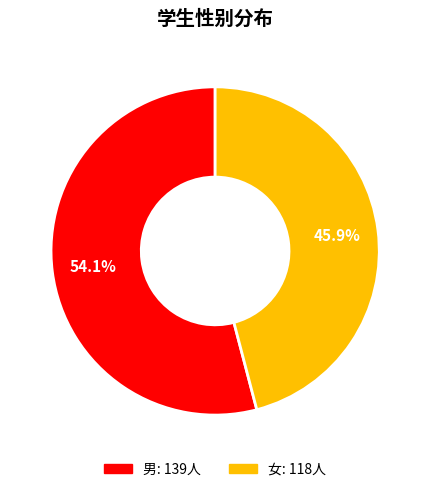

To the nearest percent, what is the average slice percentage?

50%